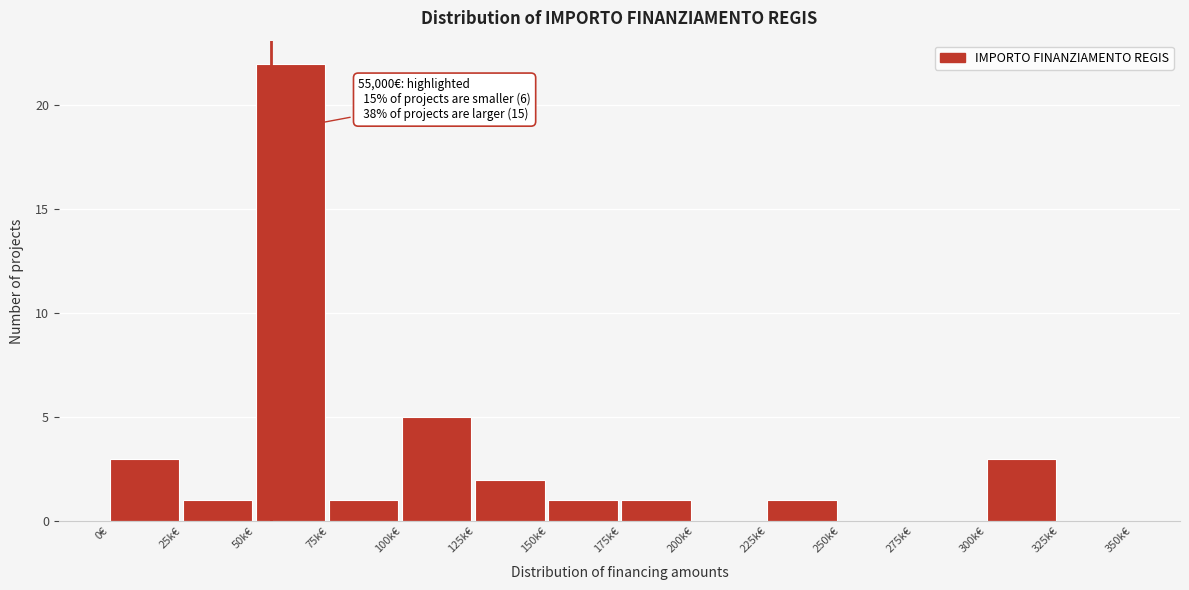

Reading left to right, what are all the values shown in this chart?

0€=3	25k€=1	50k€=22	75k€=1	100k€=5	125k€=2	150k€=1	175k€=1	200k€=0	225k€=1	250k€=0	275k€=0	300k€=3	325k€=0